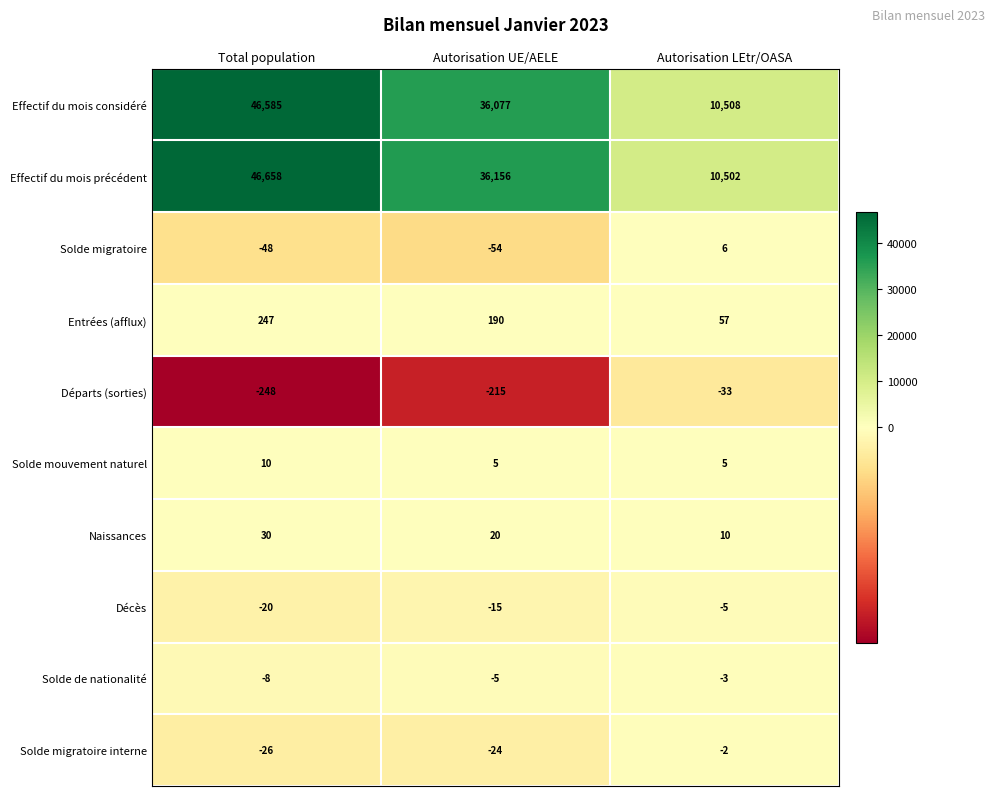

Between Total population and Autorisation LEtr/OASA, which series saw the biggest shift?

Effectif du mois précédent